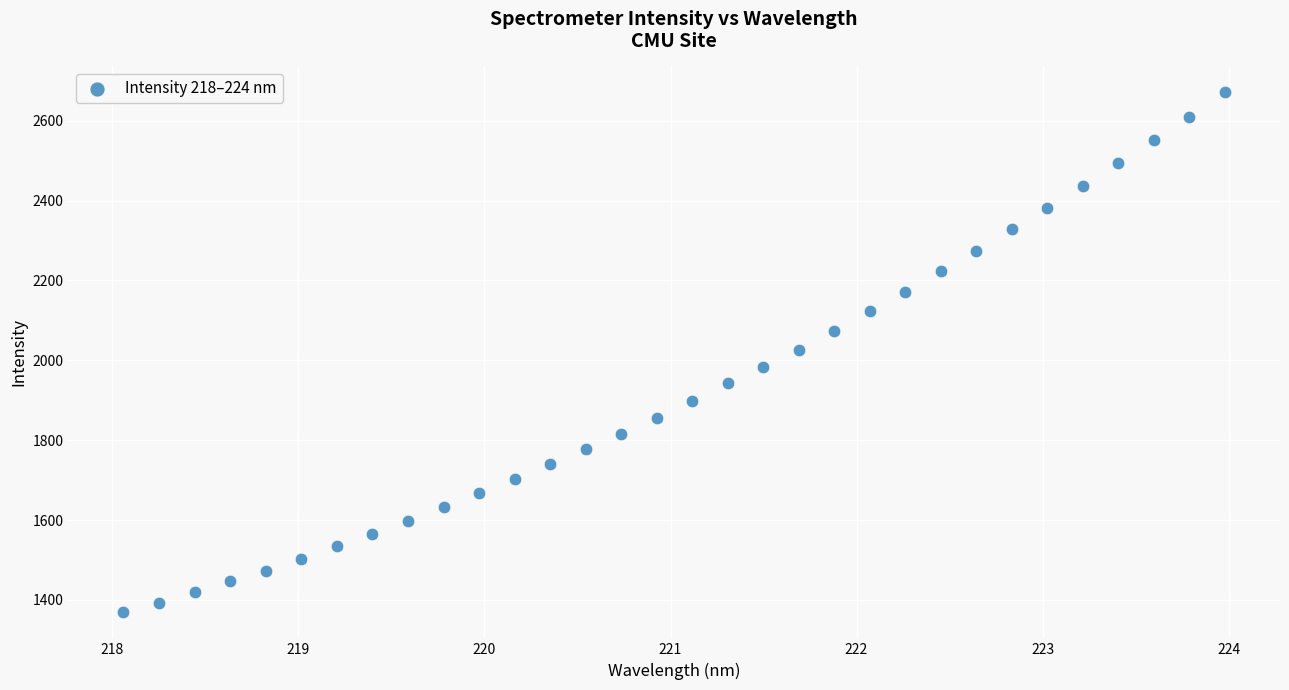

What is the range of Y values (max minus min)?

1302.2